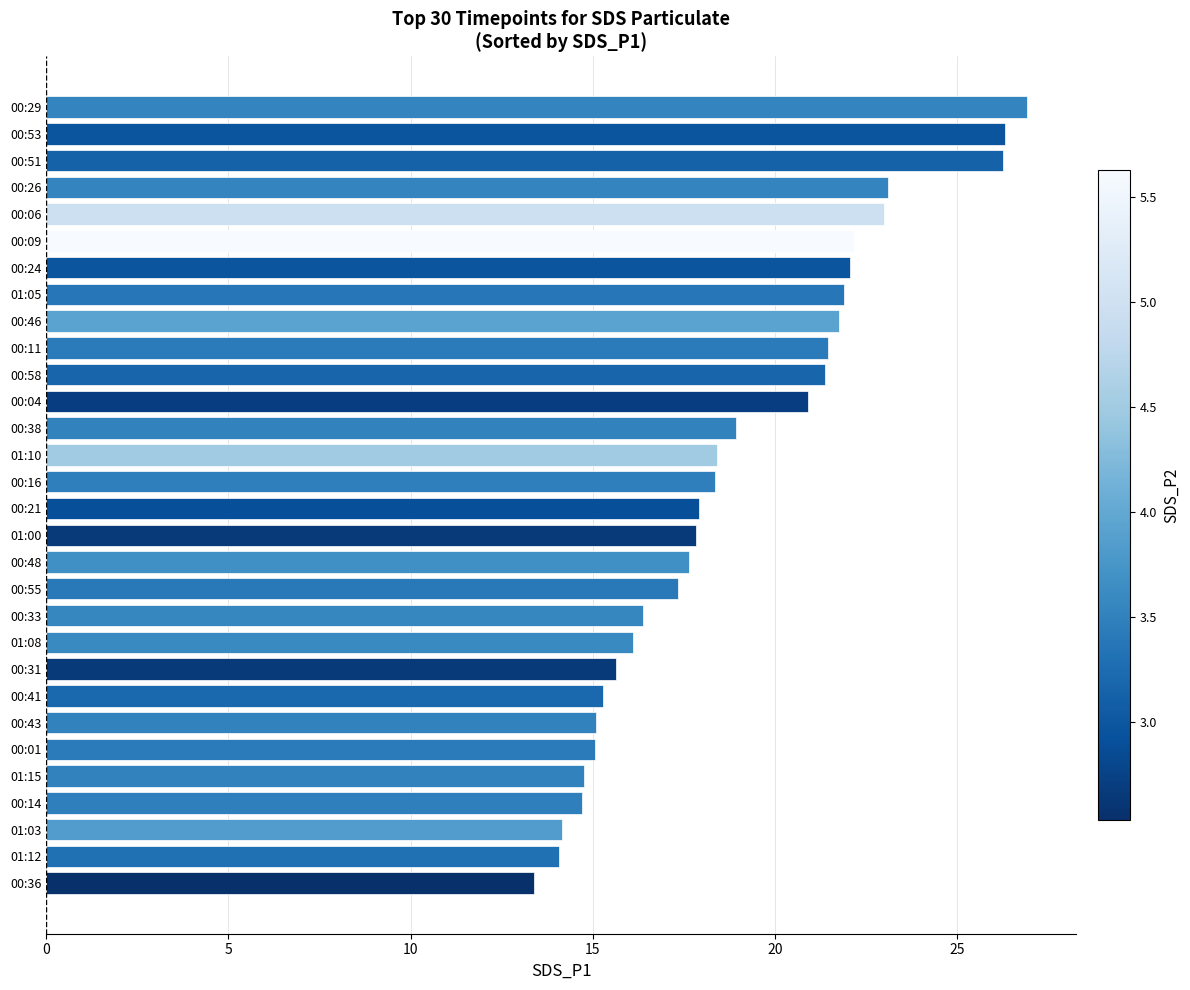

What is the ratio of the value at 00:48 to the value at 00:06?

0.8